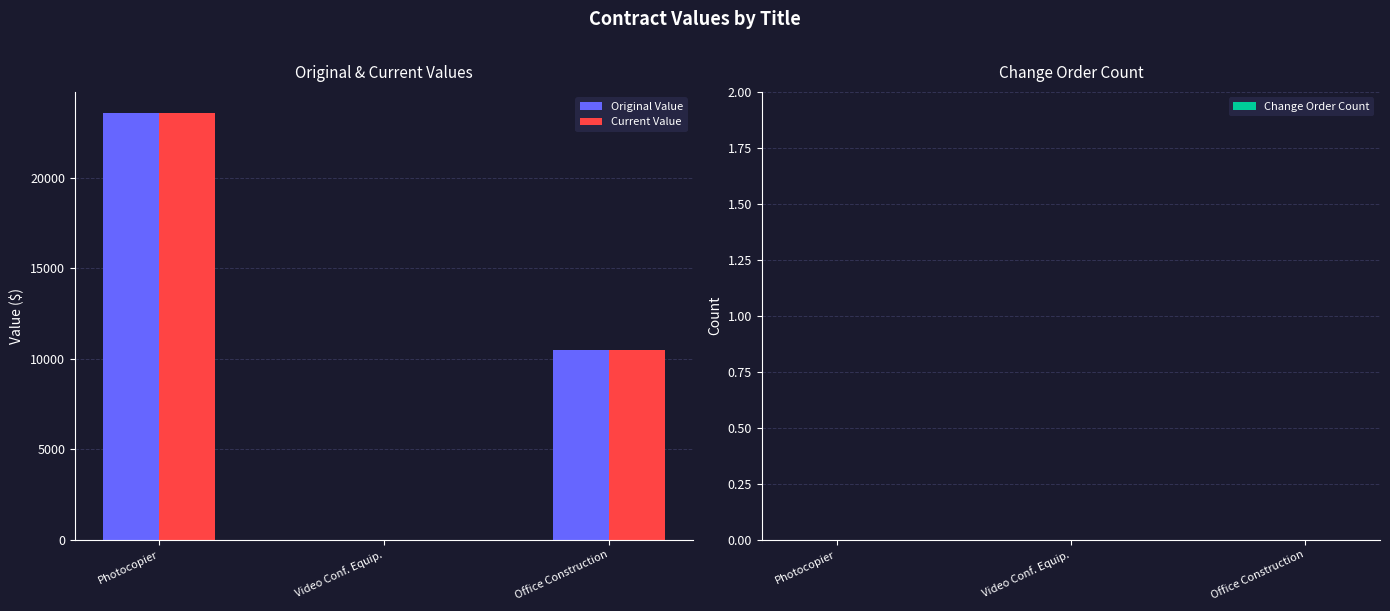

What is the highest value of the Original Value series?

23584.2